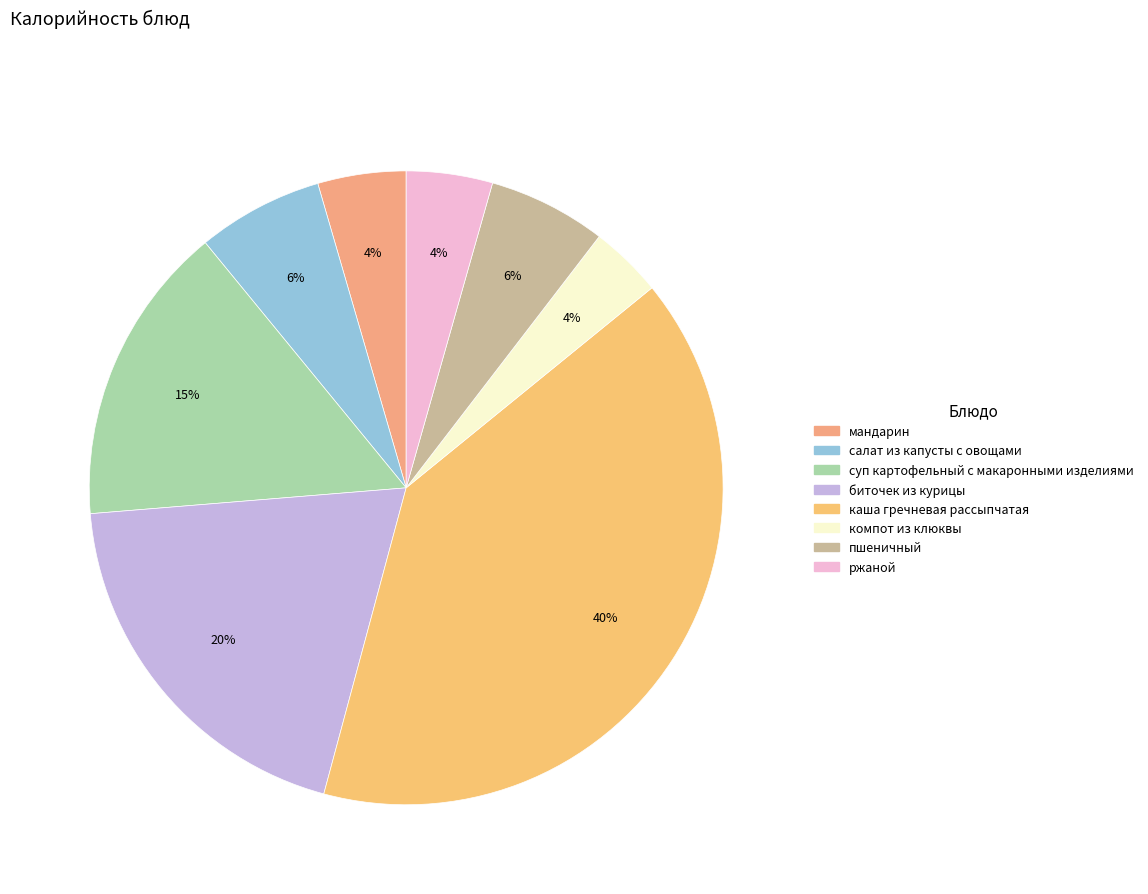

How many slices are in this pie chart?

8